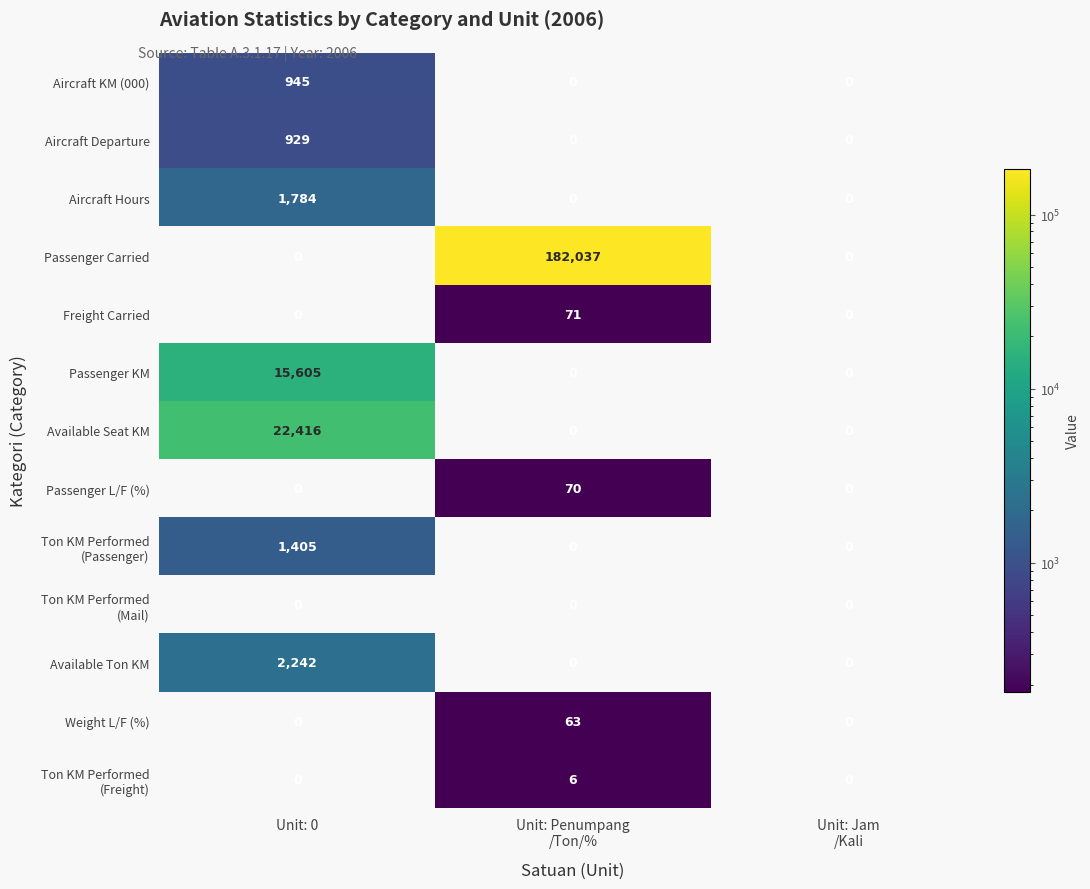

Read the Aircraft Departure value at Unit: 0.

929